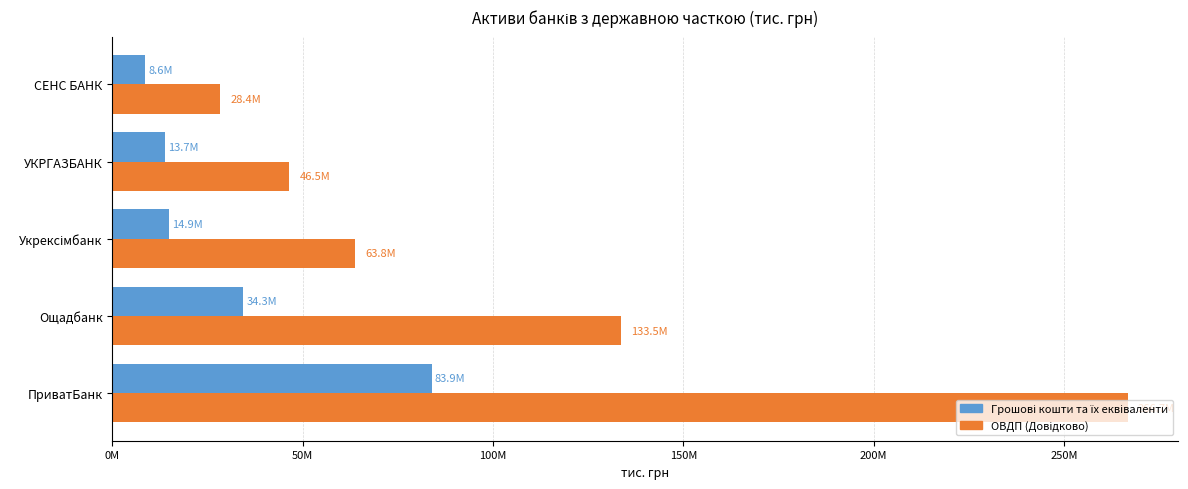

What are all the series names shown in the legend?

Грошові кошти та їх еквіваленти, ОВДП (Довідково)